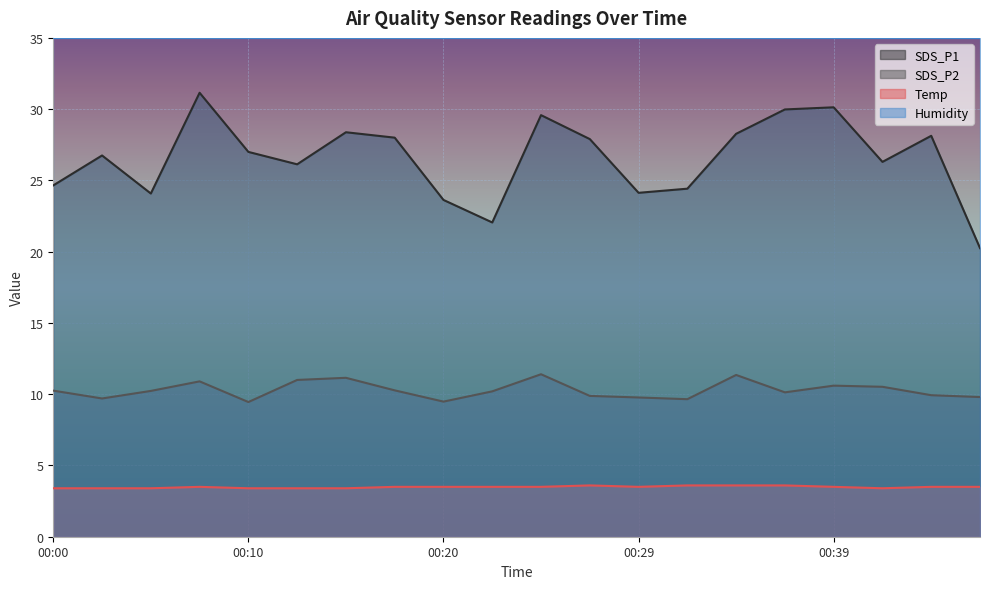

Is it true that Temp equals 3.5 at 00:29?

True